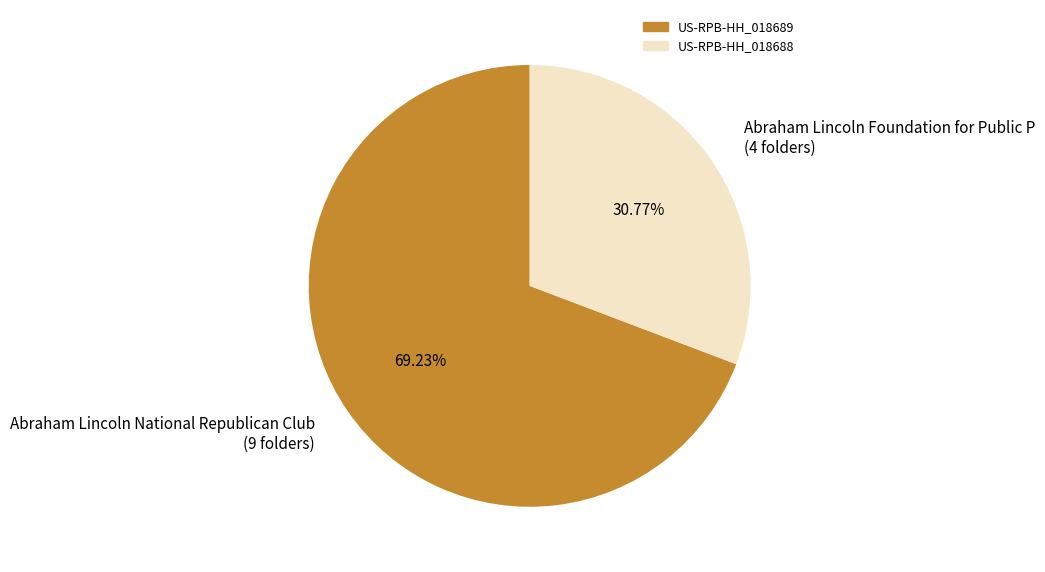

Rank the categories by value from highest to lowest.

Abraham Lincoln National Republican Club (9 folders), Abraham Lincoln Foundation for Public P (4 folders)